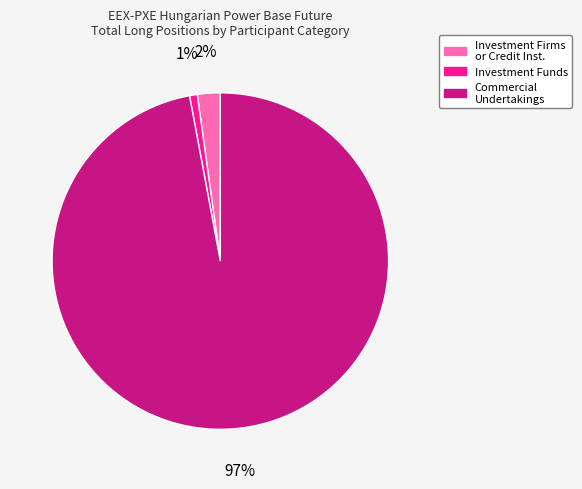

To the nearest percent, what is the difference between the largest and smallest slice percentages?

96%